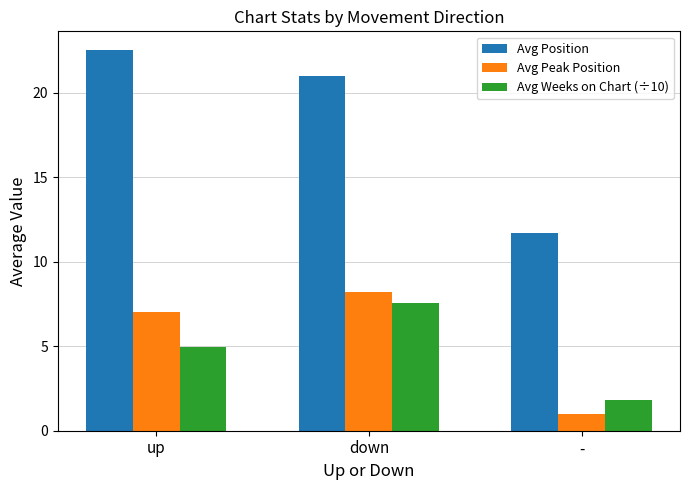

Between up and -, which series saw the biggest shift?

Avg Position